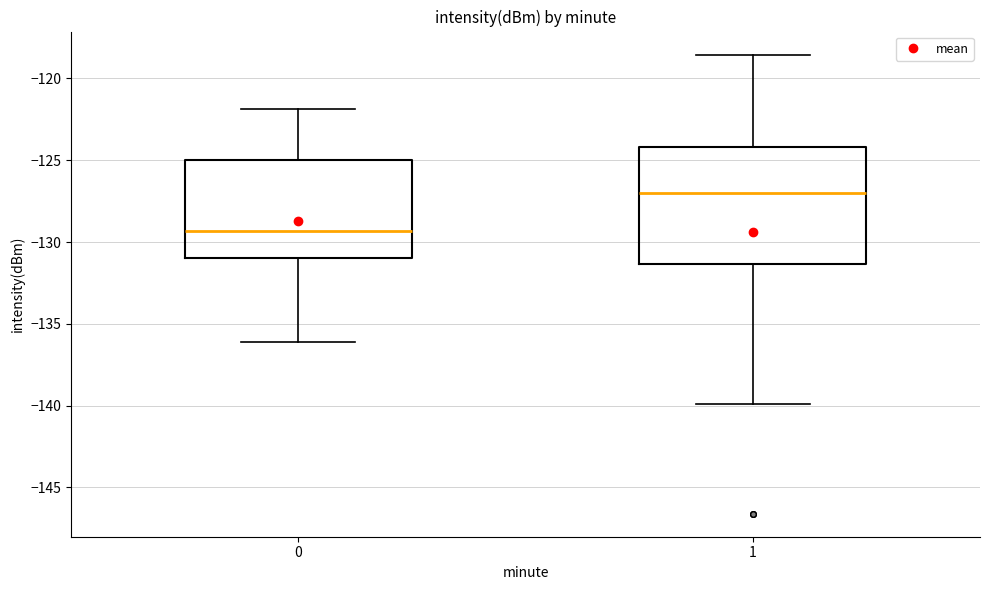

Reading left to right, read every box against the y-axis: the position of its median line, the range the box covers, and the ends of its whiskers. The values are not printed on the chart, so give them approximately, as read against the axis.

0: median -129.5, box -131.0 to -125.0, whiskers -136.0 to -122.0
1: median -127.0, box -131.5 to -124.0, whiskers -140.0 to -118.5